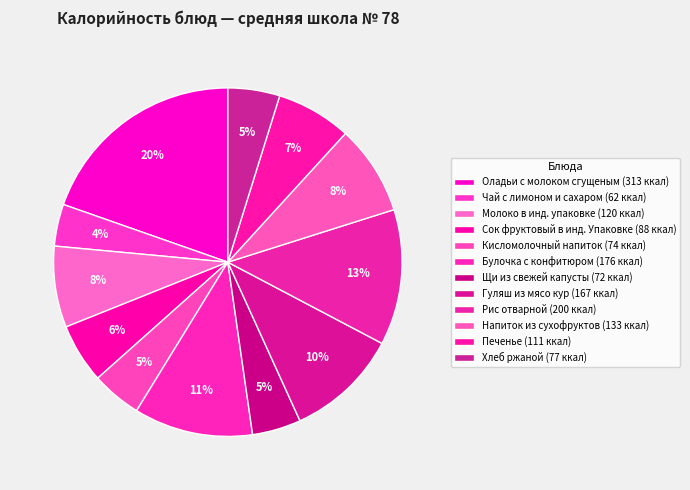

To the nearest percent, what is the difference between the Булочка с конфитюром and Чай с лимоном и сахаром slice percentages?

7%